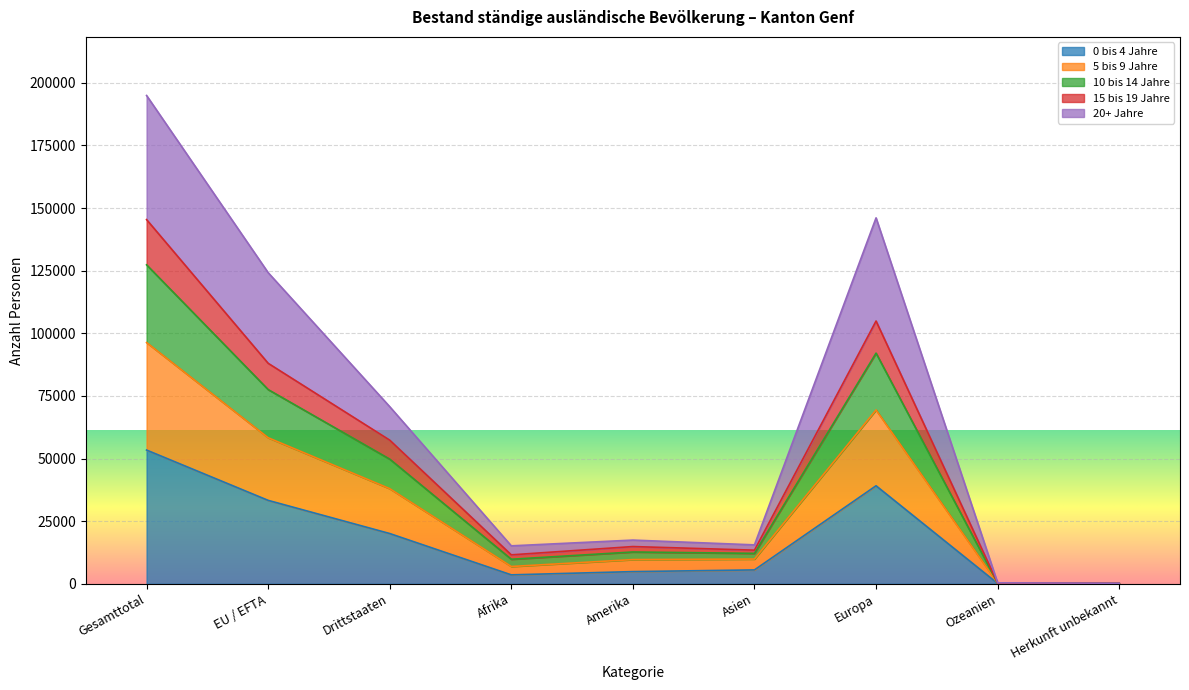

True or false: 10 bis 14 Jahre and 15 bis 19 Jahre intersect in this chart.

False